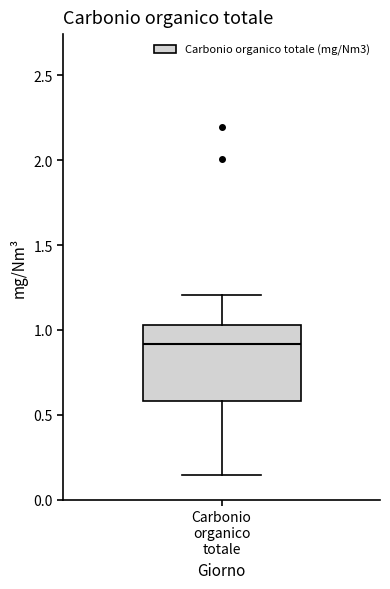

Where does the lower whisker of the box for Carbonio organico totale end on the y-axis? The values are not printed on the chart, so give them approximately, as read against the axis.

0.15